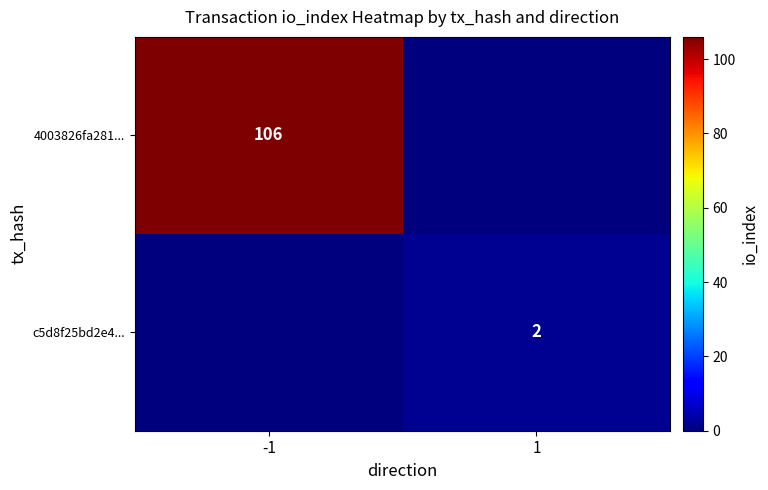

Is it true that 4003826fa281... equals 106 at -1?

True